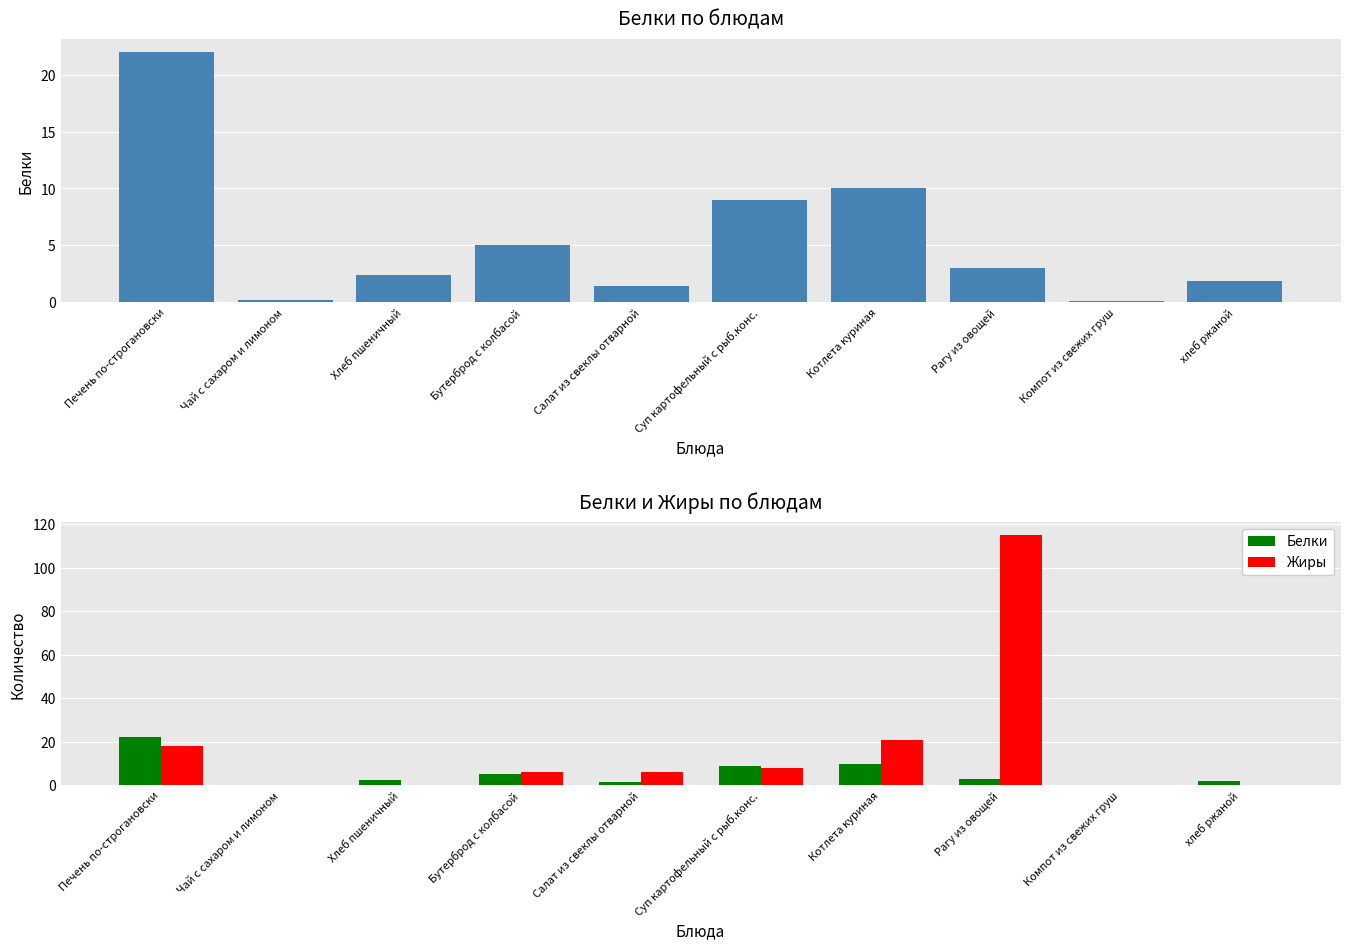

What is the label of the 7th bar from the right?

Бутерброд с колбасой